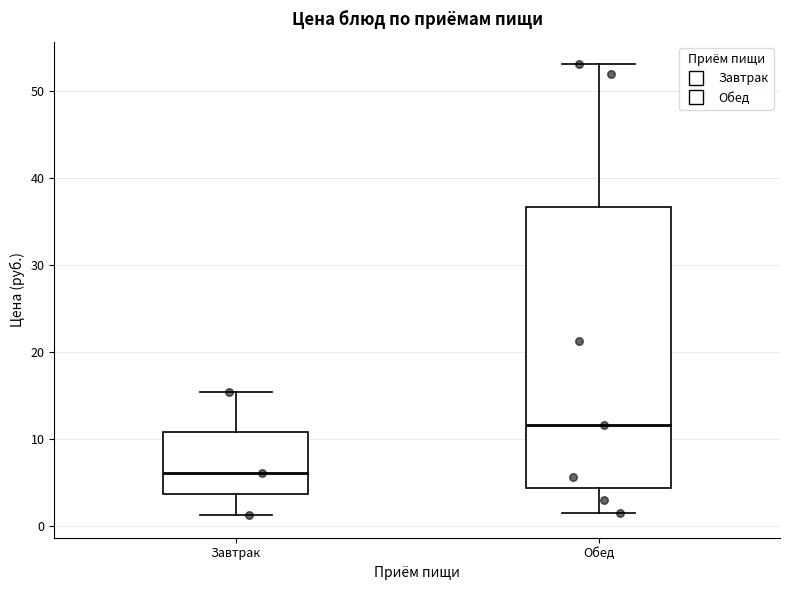

Reading left to right, read every box against the y-axis: the position of its median line, the range the box covers, and the ends of its whiskers. The values are not printed on the chart, so give them approximately, as read against the axis.

Завтрак: median 6, box 4 to 11, whiskers 1 to 15
Обед: median 12, box 4 to 37, whiskers 1 to 53